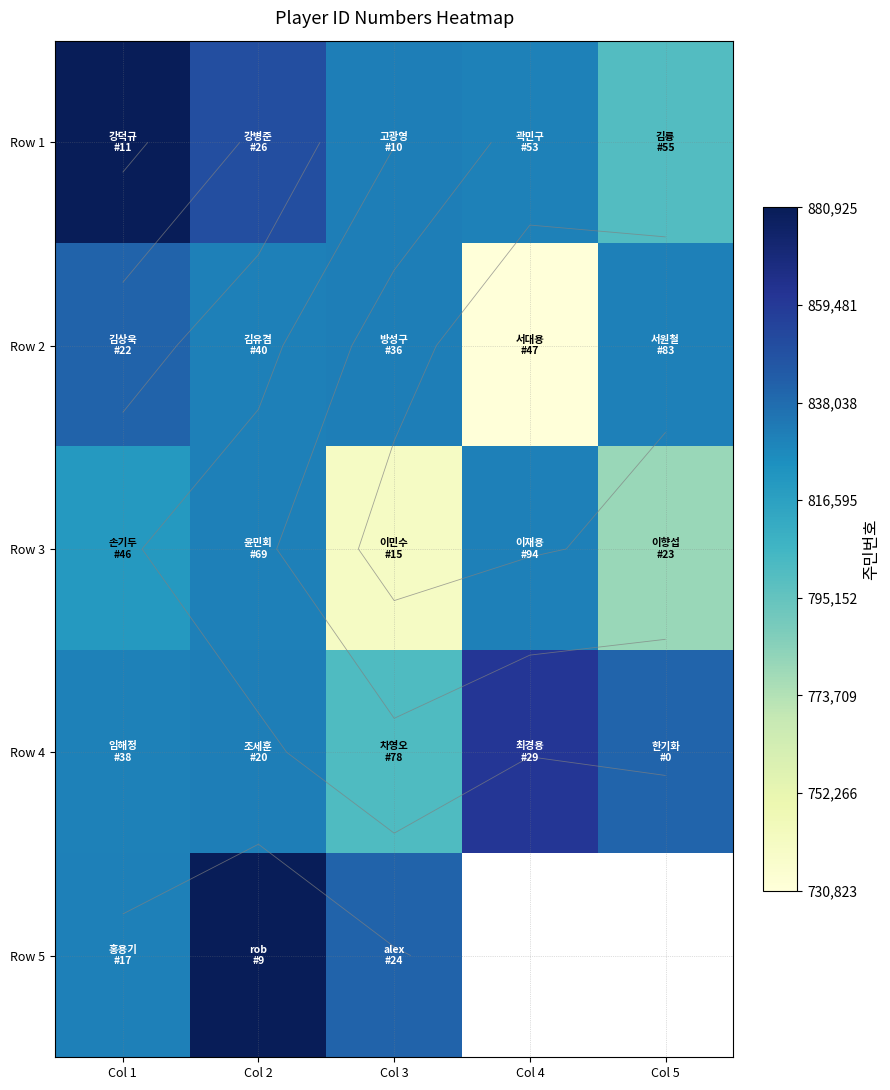

True or false: Row 4 has a value of 830311.0 at Col 1.

True